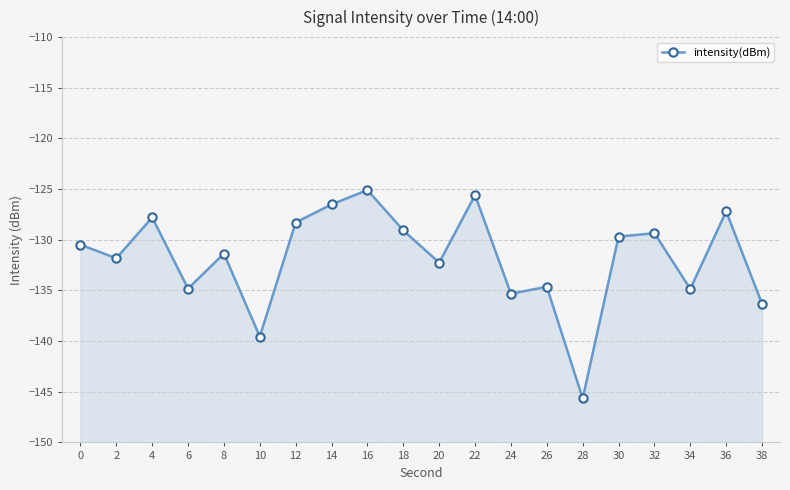

What is the minimum value shown in the chart?

-145.7